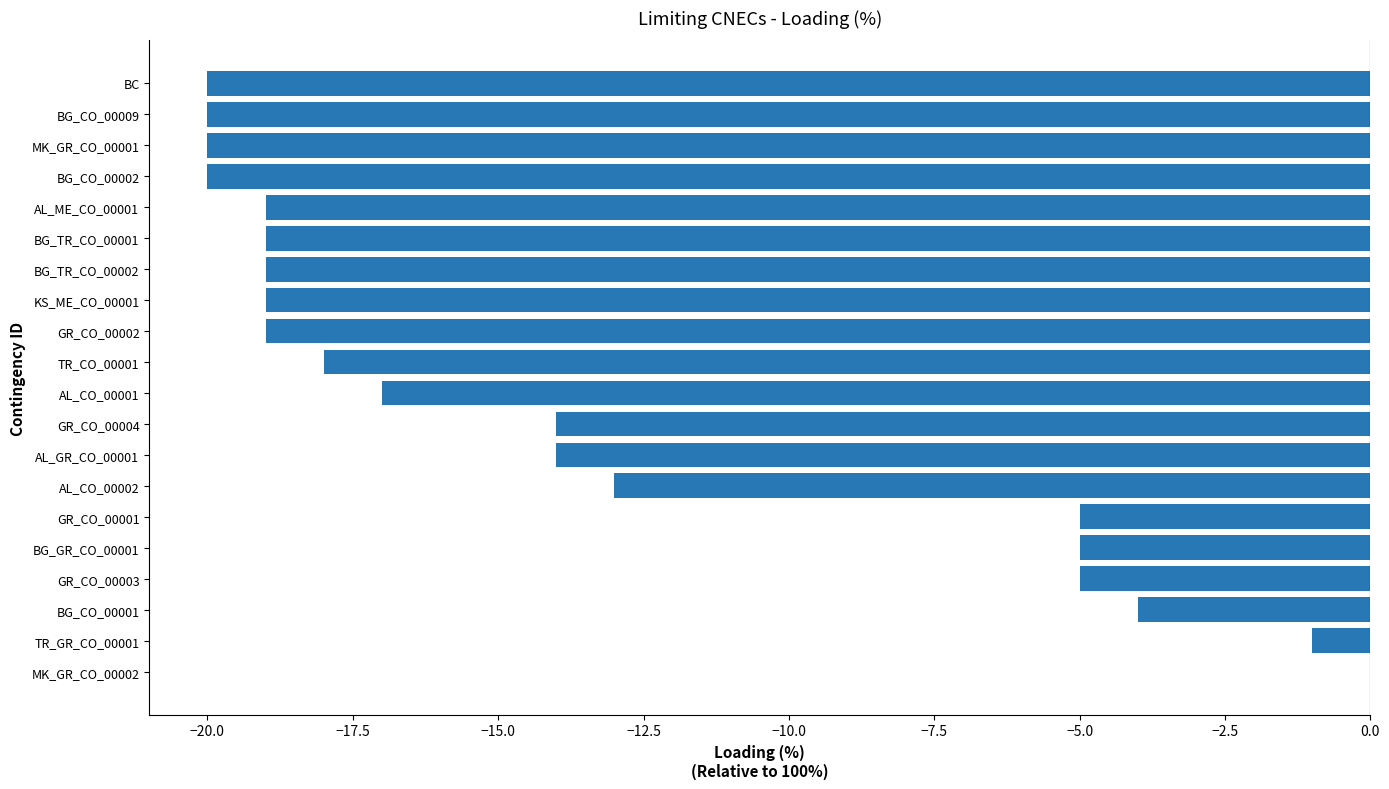

Between MK_GR_CO_00002 and TR_GR_CO_00001, which is larger?

MK_GR_CO_00002